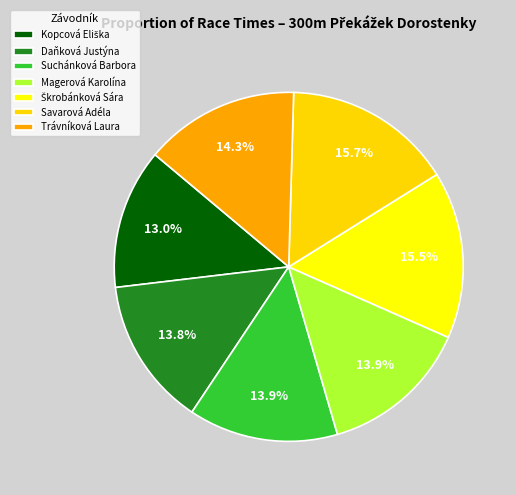

How many slices are in this pie chart?

7